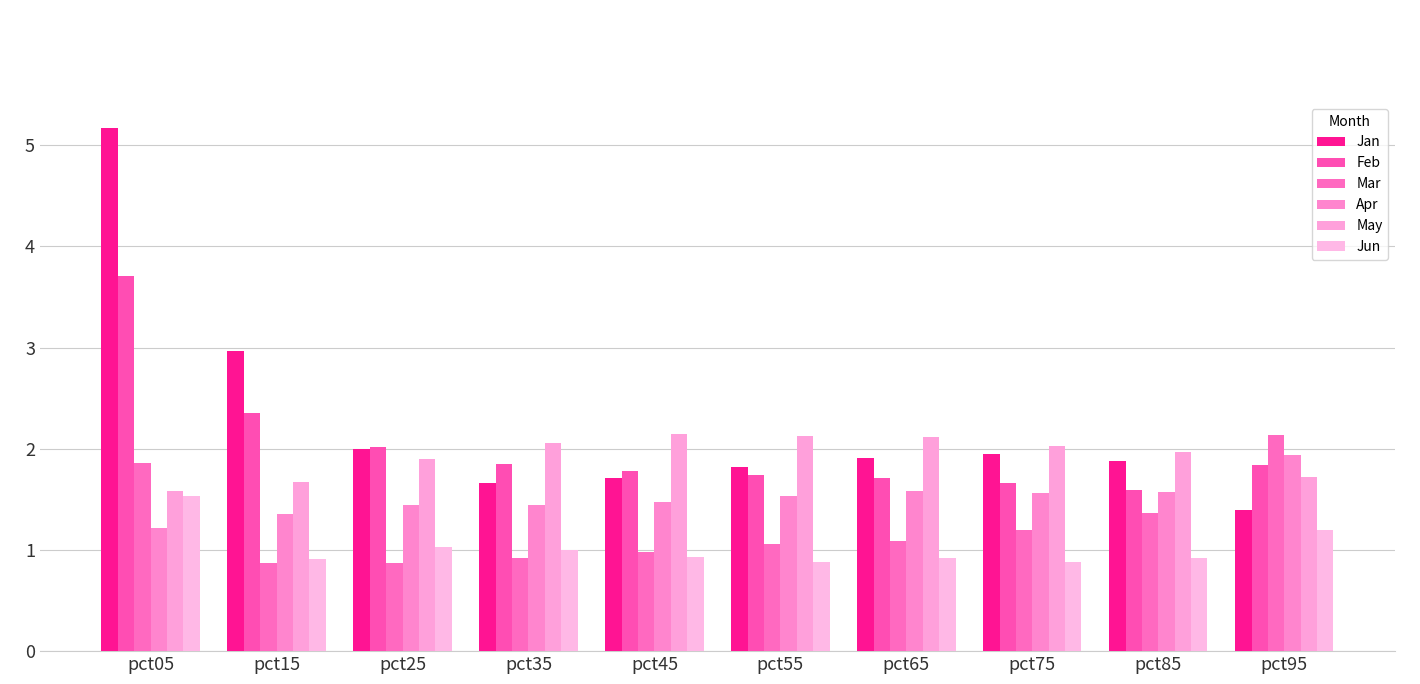

Reading right to left, extract all data points from this chart.

Jan: pct95=1.4	pct85=1.9	pct75=1.9	pct65=1.9	pct55=1.8	pct45=1.7	pct35=1.7	pct25=2.0	pct15=3.0	pct05=5.2
Feb: pct95=1.8	pct85=1.6	pct75=1.7	pct65=1.7	pct55=1.7	pct45=1.8	pct35=1.8	pct25=2.0	pct15=2.3	pct05=3.7
Mar: pct95=2.1	pct85=1.4	pct75=1.2	pct65=1.1	pct55=1.1	pct45=1.0	pct35=0.9	pct25=0.9	pct15=0.9	pct05=1.9
Apr: pct95=1.9	pct85=1.6	pct75=1.6	pct65=1.6	pct55=1.5	pct45=1.5	pct35=1.4	pct25=1.4	pct15=1.4	pct05=1.2
May: pct95=1.7	pct85=2.0	pct75=2.0	pct65=2.1	pct55=2.1	pct45=2.1	pct35=2.1	pct25=1.9	pct15=1.7	pct05=1.6
Jun: pct95=1.2	pct85=0.9	pct75=0.9	pct65=0.9	pct55=0.9	pct45=0.9	pct35=1.0	pct25=1.0	pct15=0.9	pct05=1.5